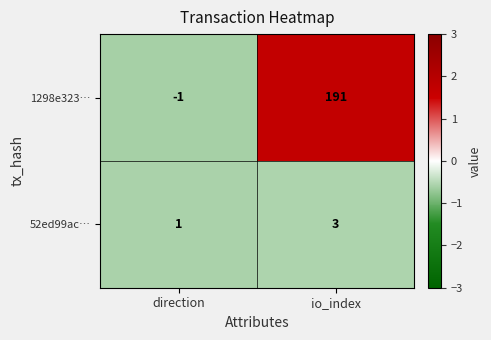

At which label is 52ed99ac… closest to 2?

direction